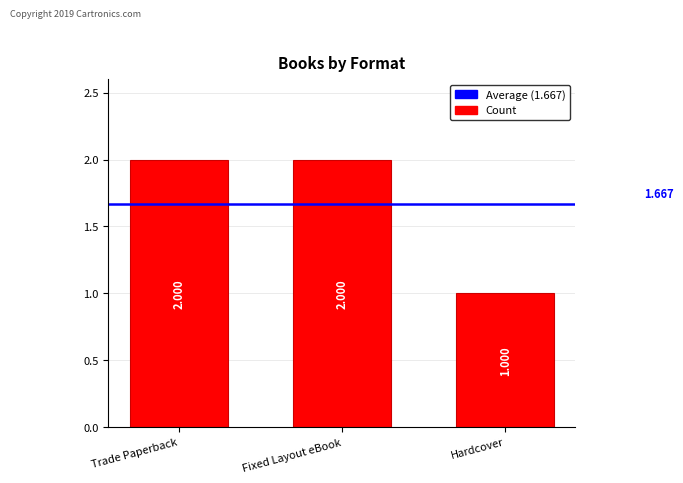

What is the label of the 1st bar from the right?

Hardcover